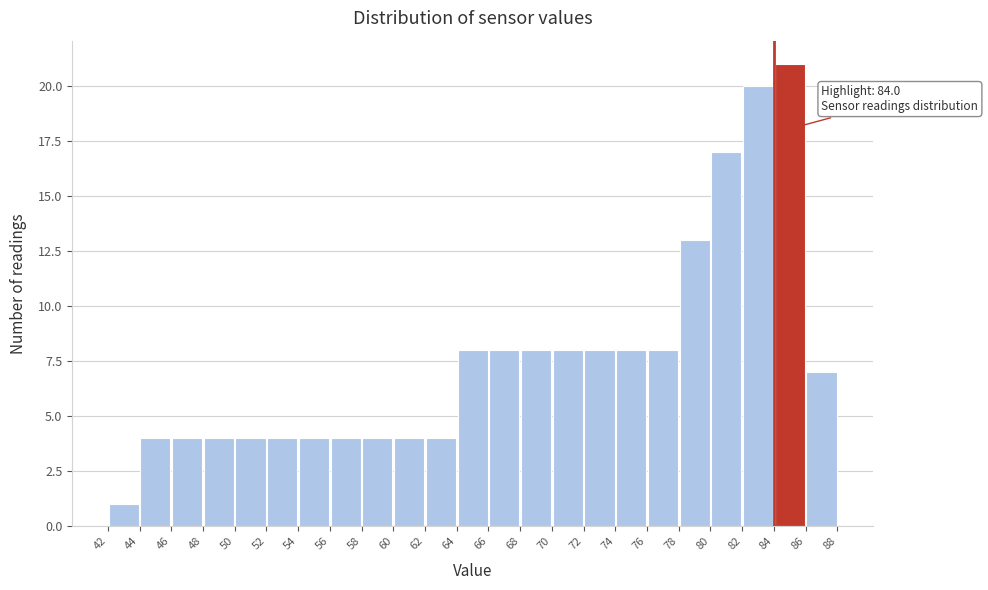

Which range on the x-axis has the tallest bar?

84 to 86